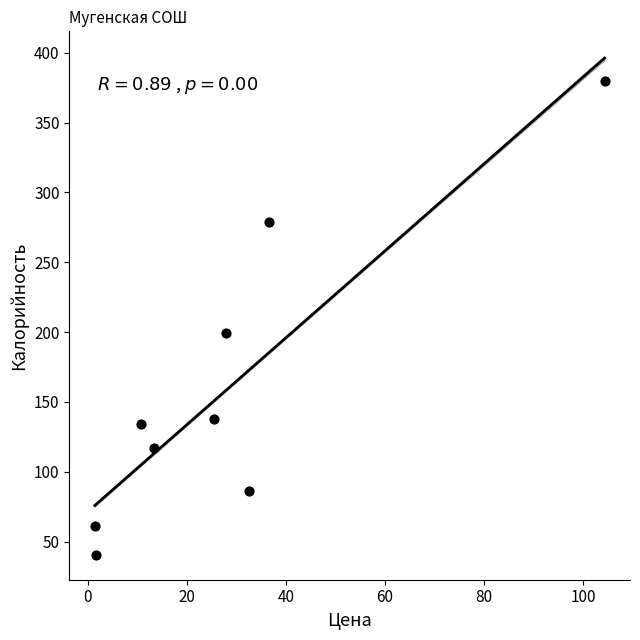

What Y value in the scatter plot is closest to 210?

199.0